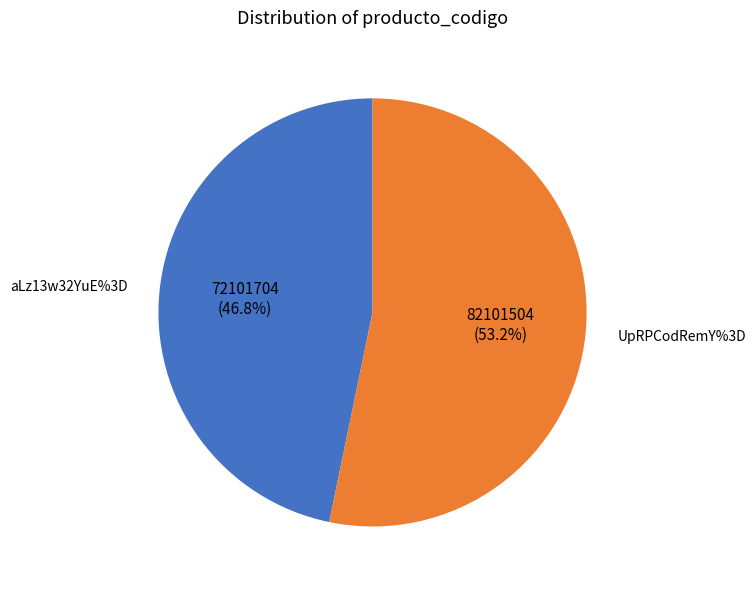

Does any single category account for the majority?

Yes